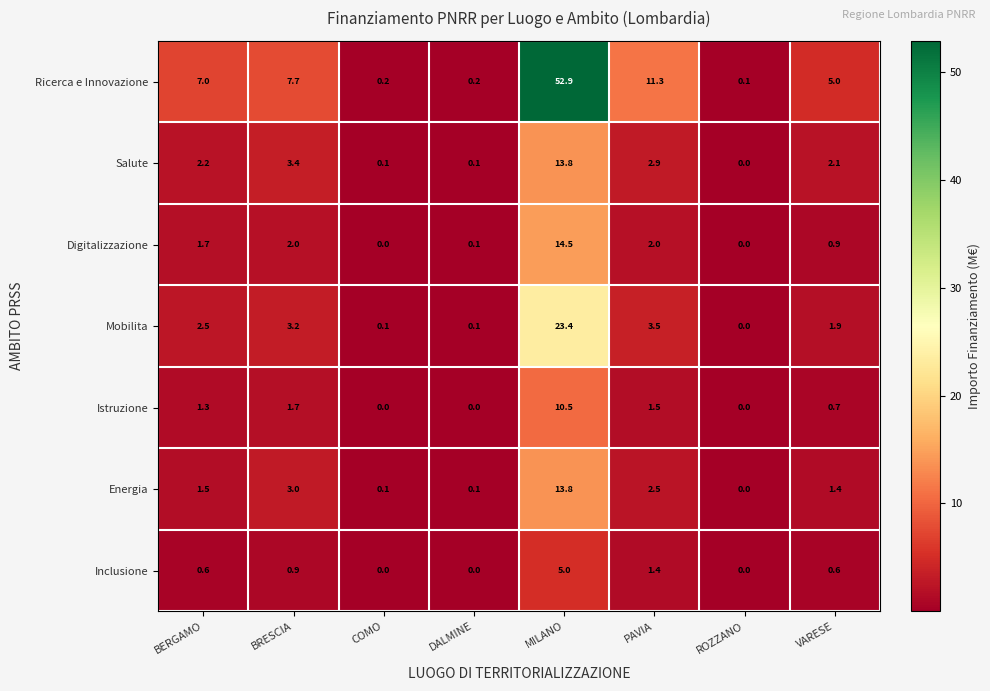

What is the difference between the second highest and second lowest values in the Salute series?

3.3